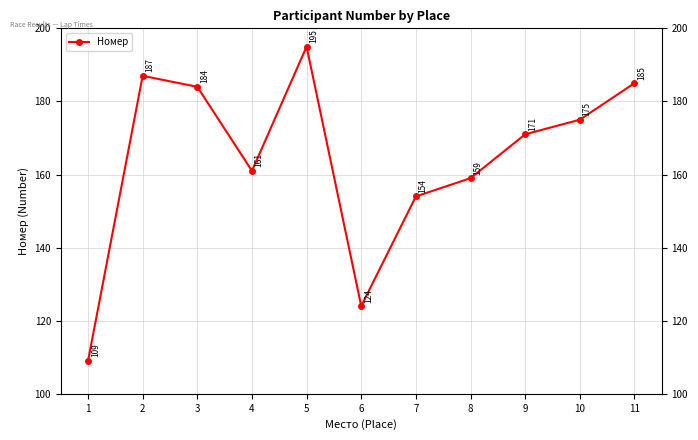

How many interior local valleys (lower than both neighbors) does the data have?

2